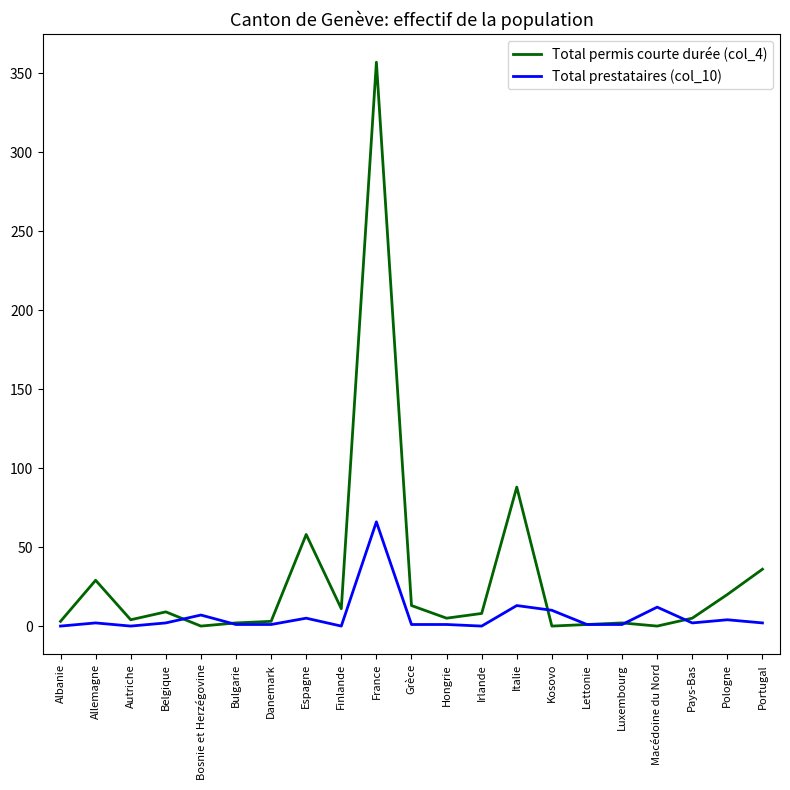

What is the maximum value shown in the chart?

357